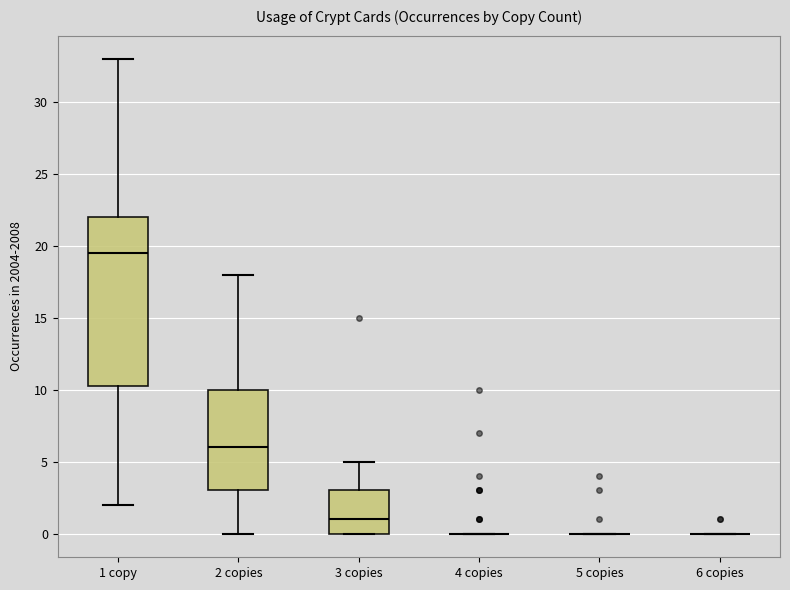

Where is the upper edge of the box for 3 copies on the y-axis? The values are not printed on the chart, so give them approximately, as read against the axis.

3.0